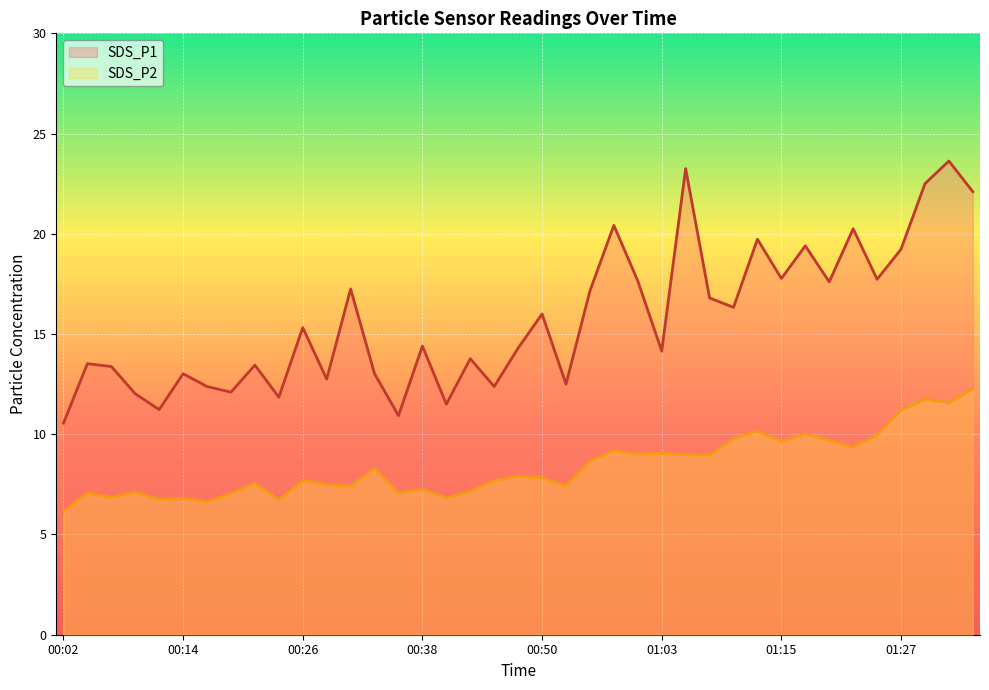

Read the SDS_P1 value at 01:03.

14.2